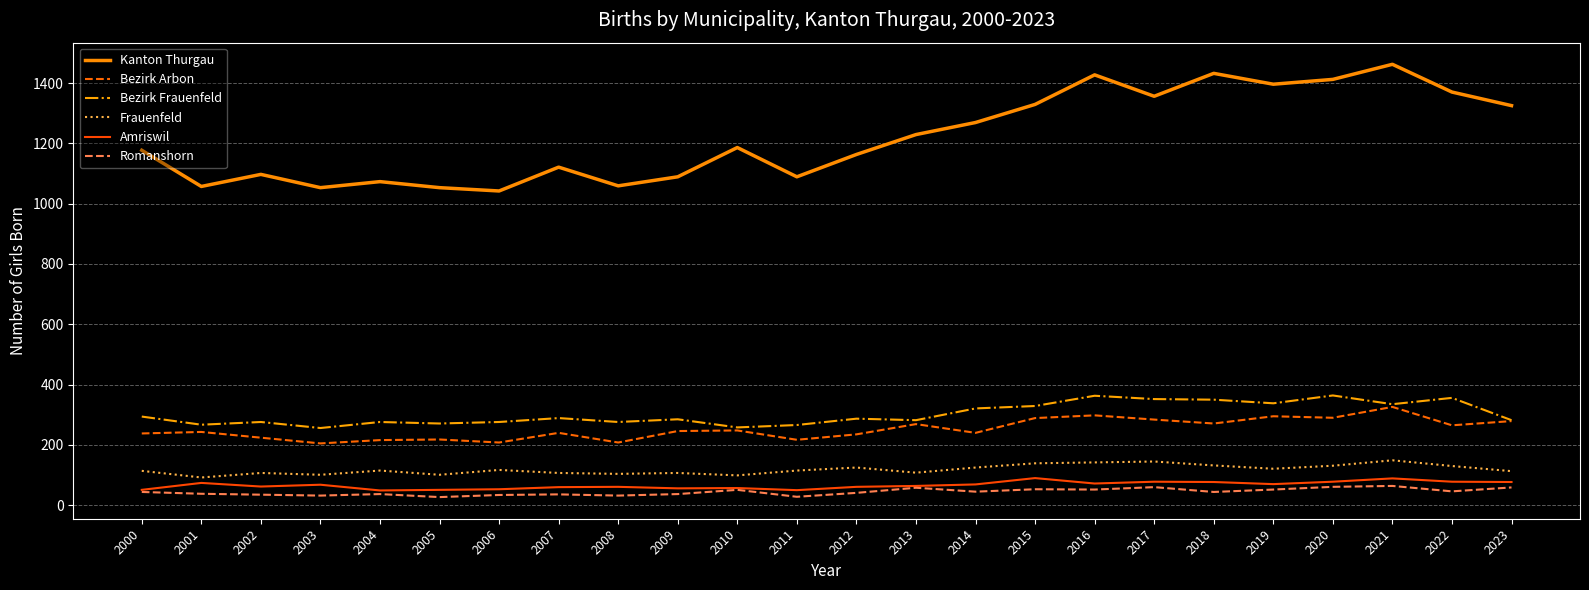

What is the average value of the Frauenfeld series?

118